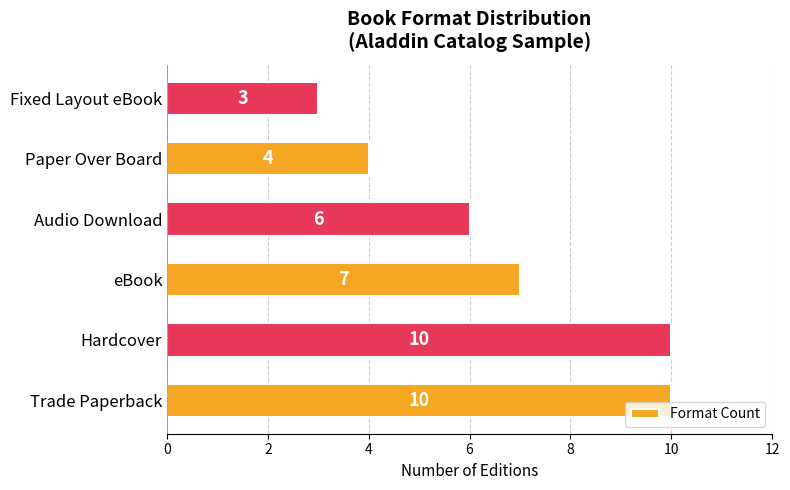

Reading bottom to top, transcribe all the data shown in this chart.

Trade Paperback=10	Hardcover=10	eBook=7	Audio Download=6	Paper Over Board=4	Fixed Layout eBook=3